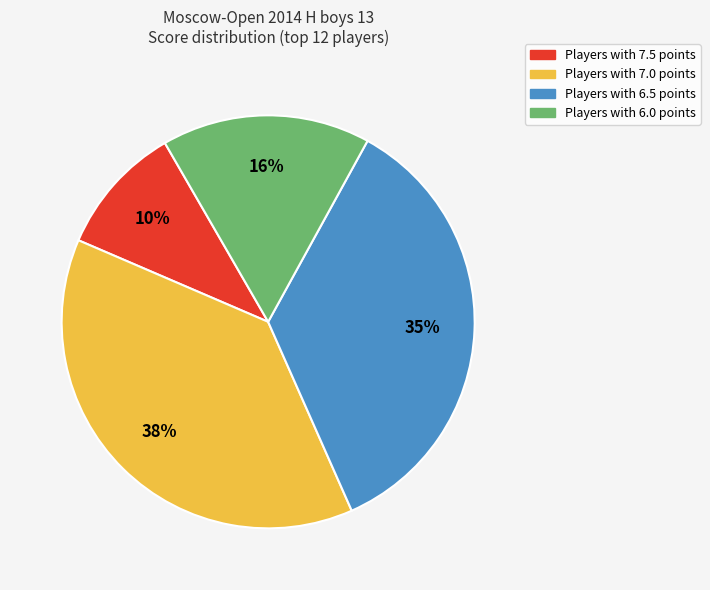

To the nearest percent, what is the average slice percentage?

25%